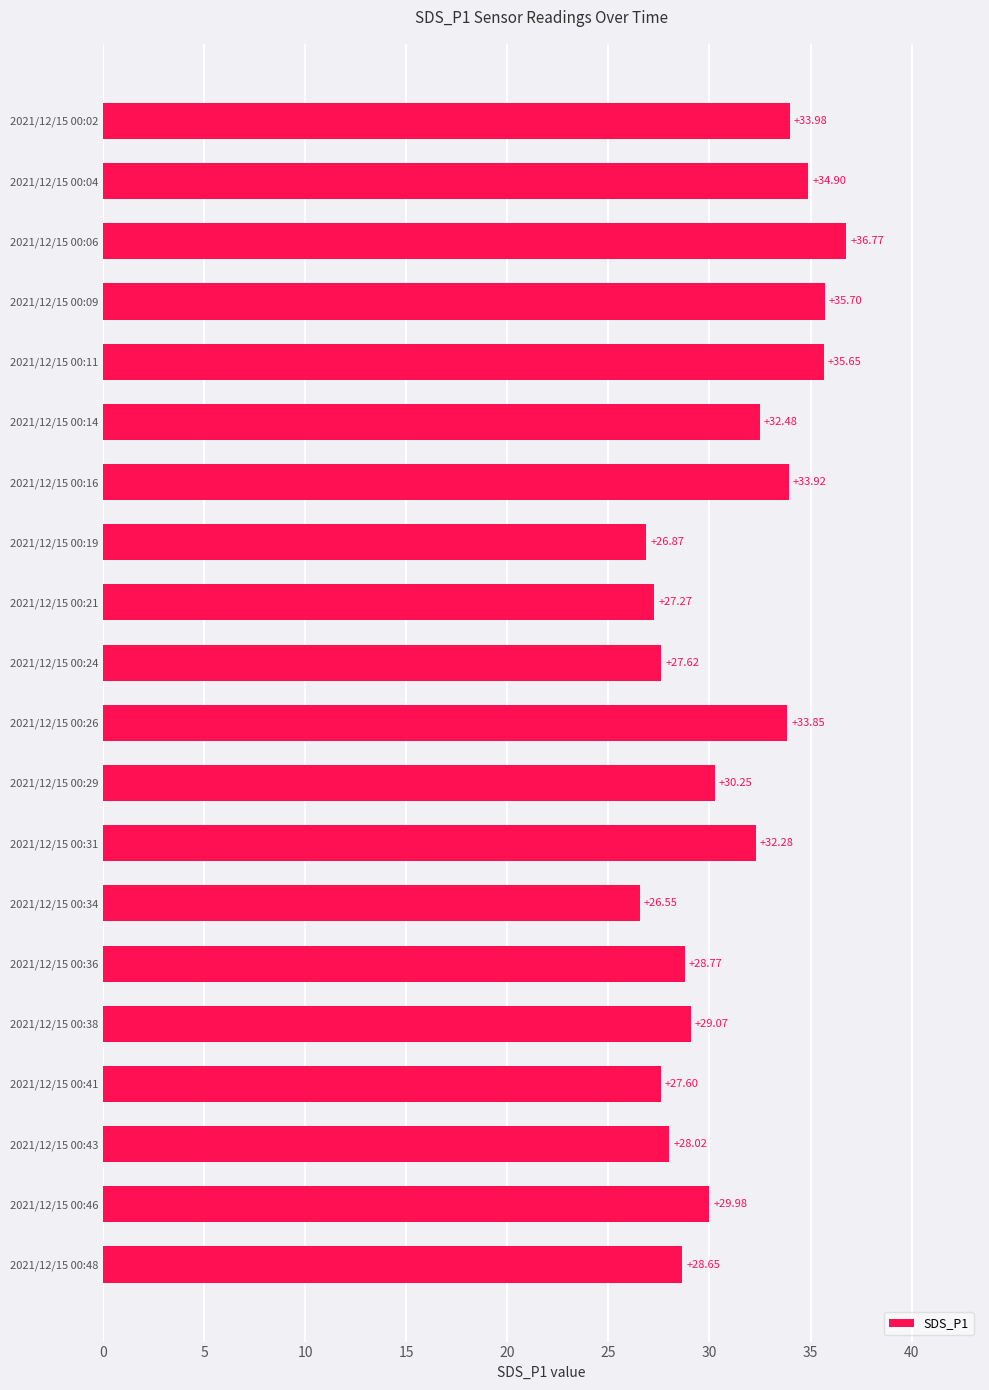

Approximately how many times larger is the value at 2021/12/15 00:41 compared to 2021/12/15 00:38?

0.9